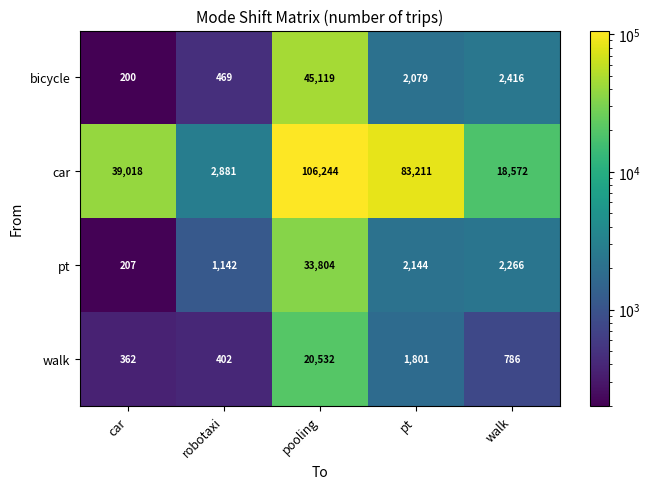

At which label does pt first exceed 2144?

pooling